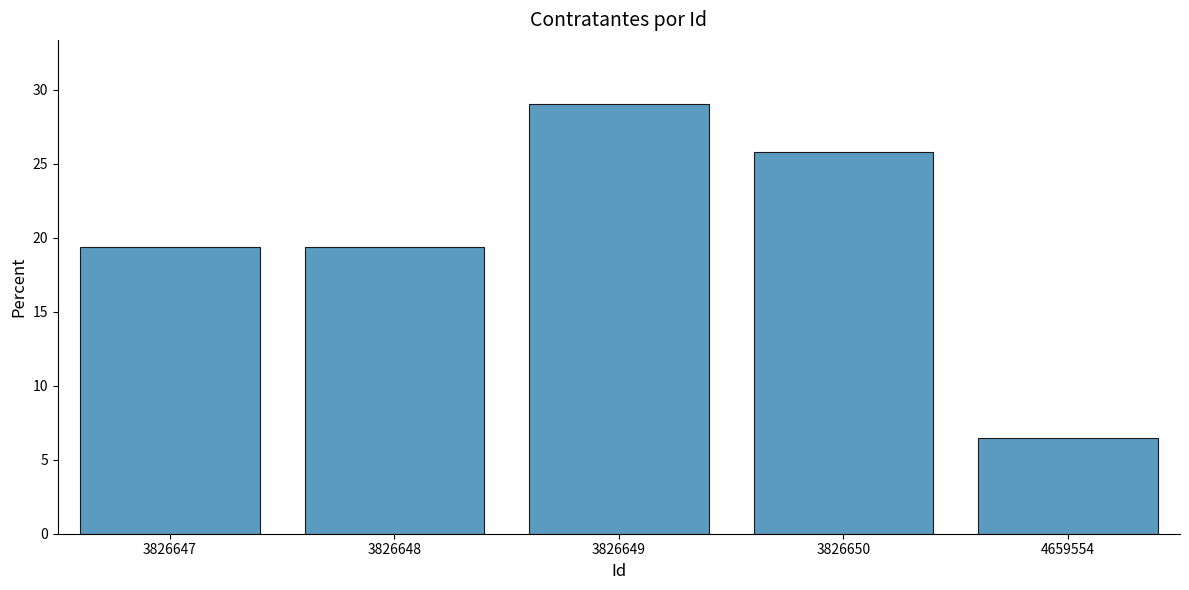

Reading left to right, what are all the values shown in this chart?

19.4	19.4	29.0	25.8	6.5